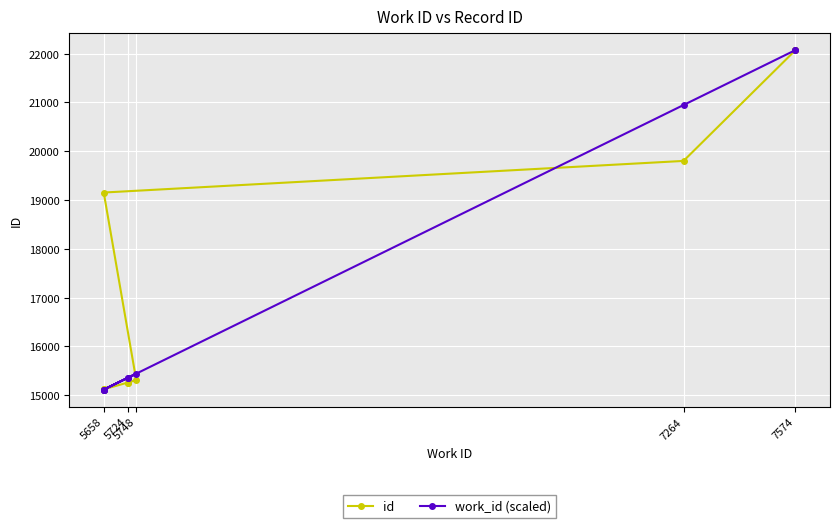

At which label does id reach its minimum?

5658